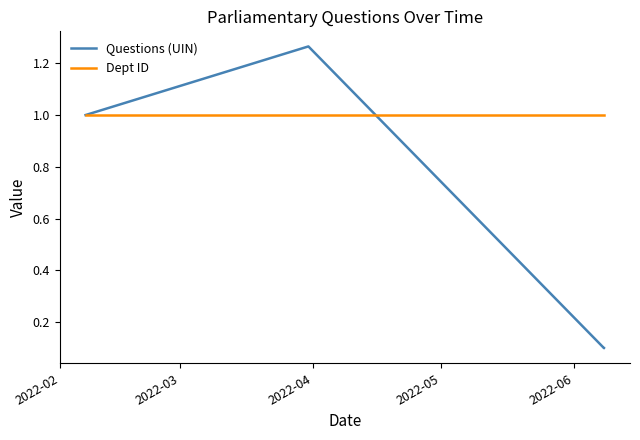

How many intersections are there between Dept ID and Questions (UIN)?

1